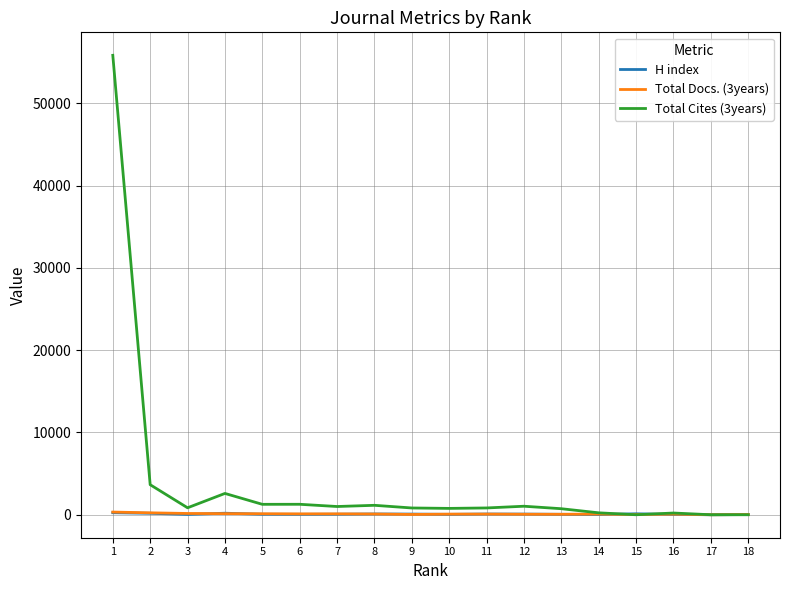

What is the maximum value shown in the chart?

55818